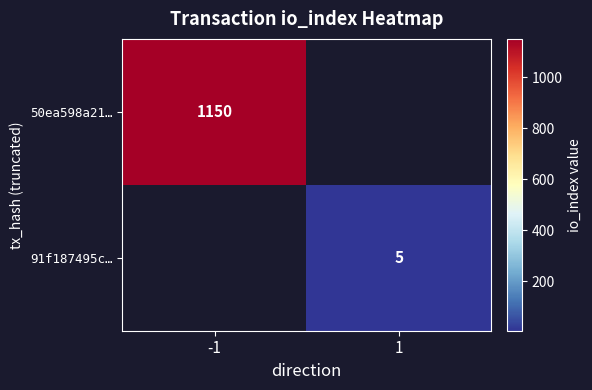

What is the difference between the highest and lowest values at 1?

5